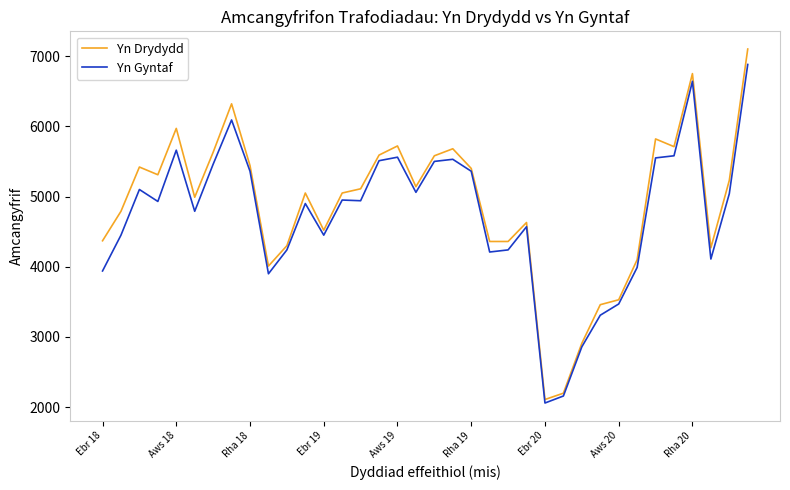

What is the smallest value displayed?

2060